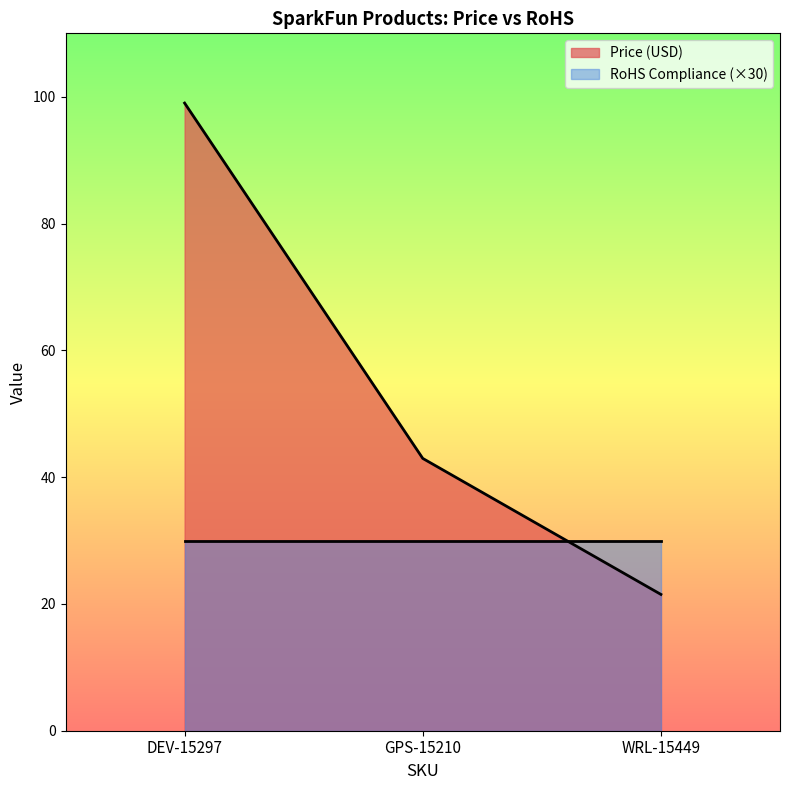

What is the minimum value shown in the chart?

21.5